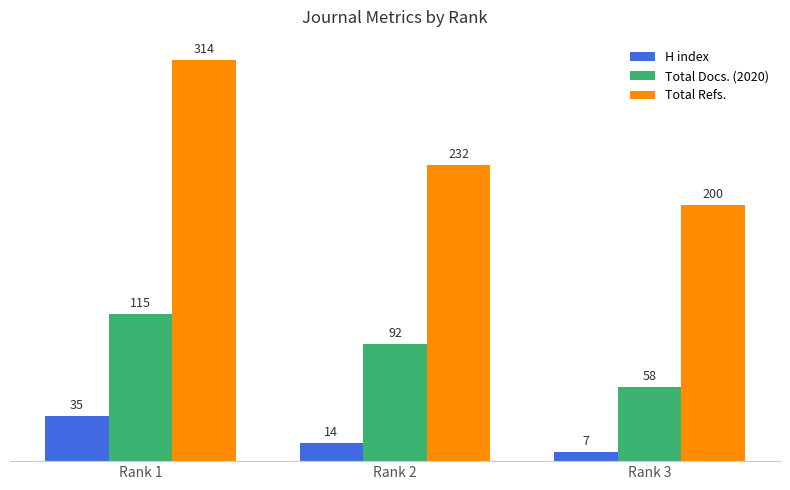

Is the value of Total Refs. at Rank 2 greater than the value of Total Docs. (2020) at Rank 2?

Yes